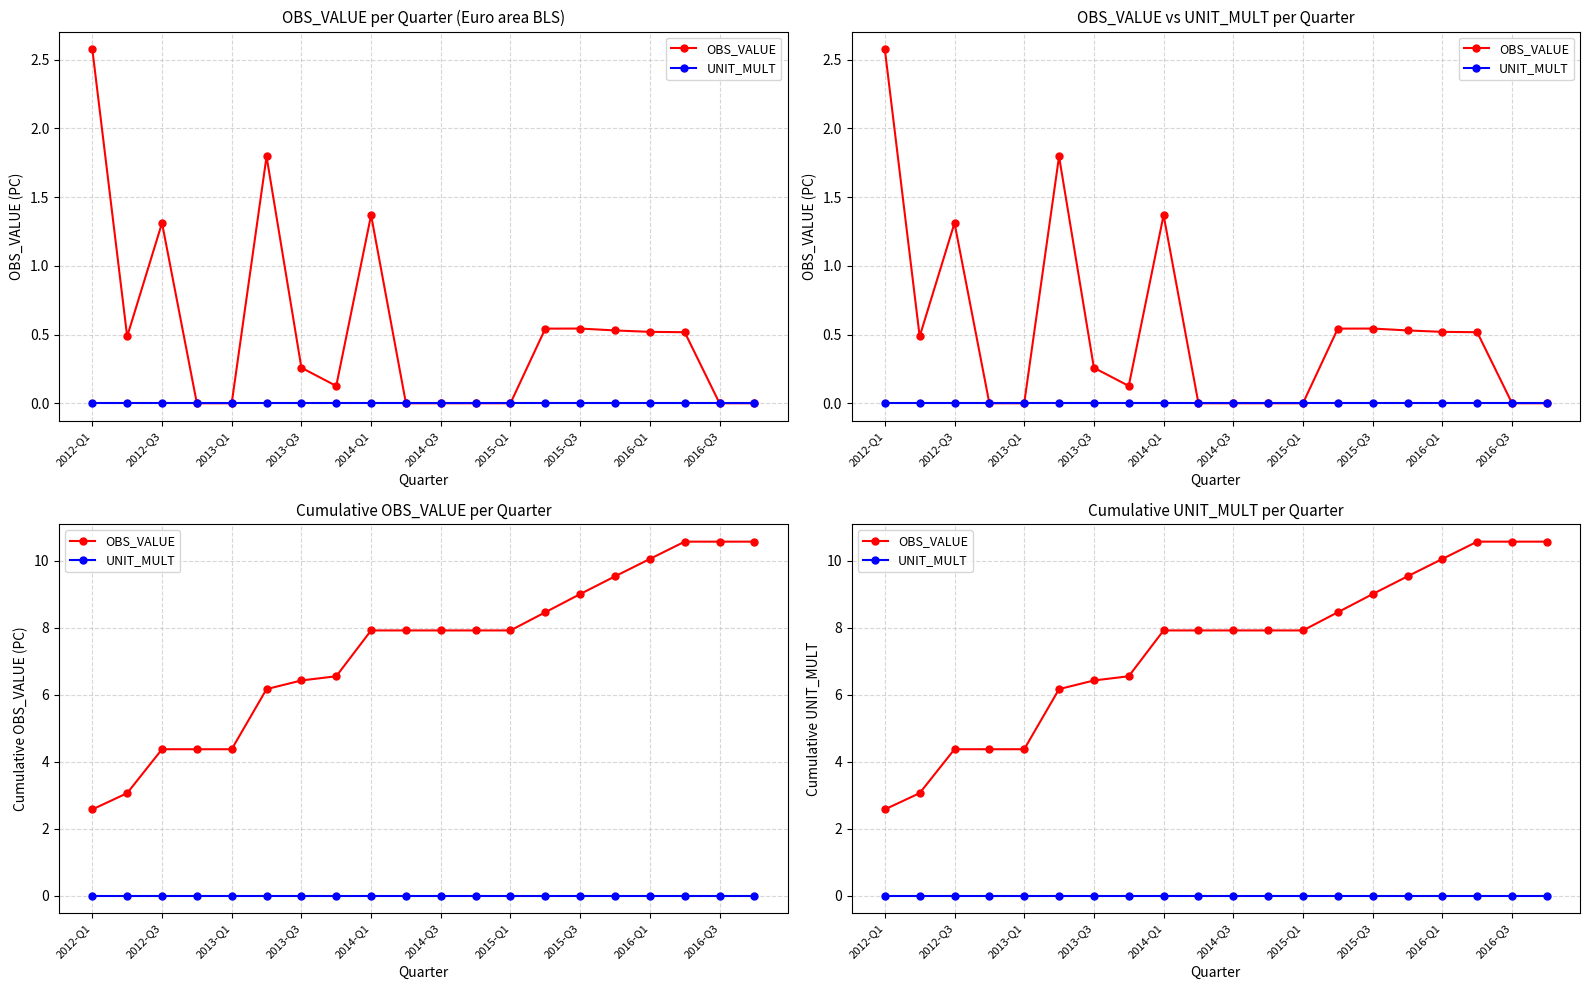

What is the difference between the highest and lowest values at 2012-Q3?

4.4